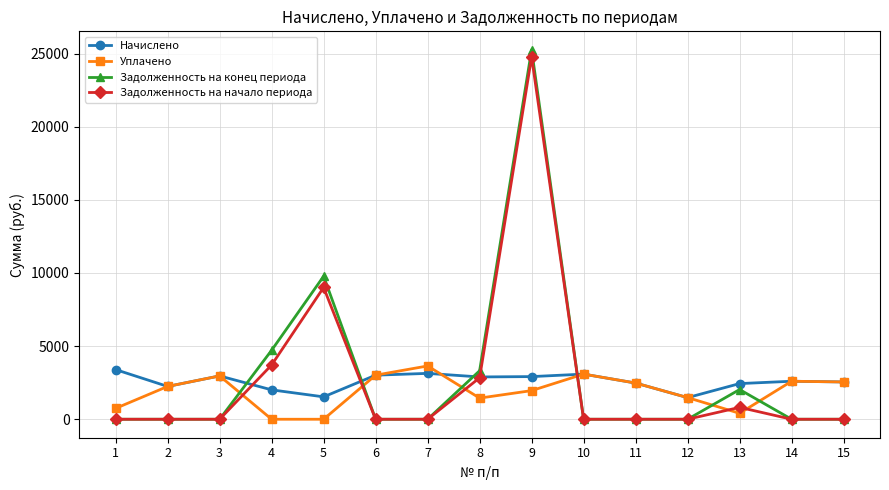

How many data points does each series have?

15